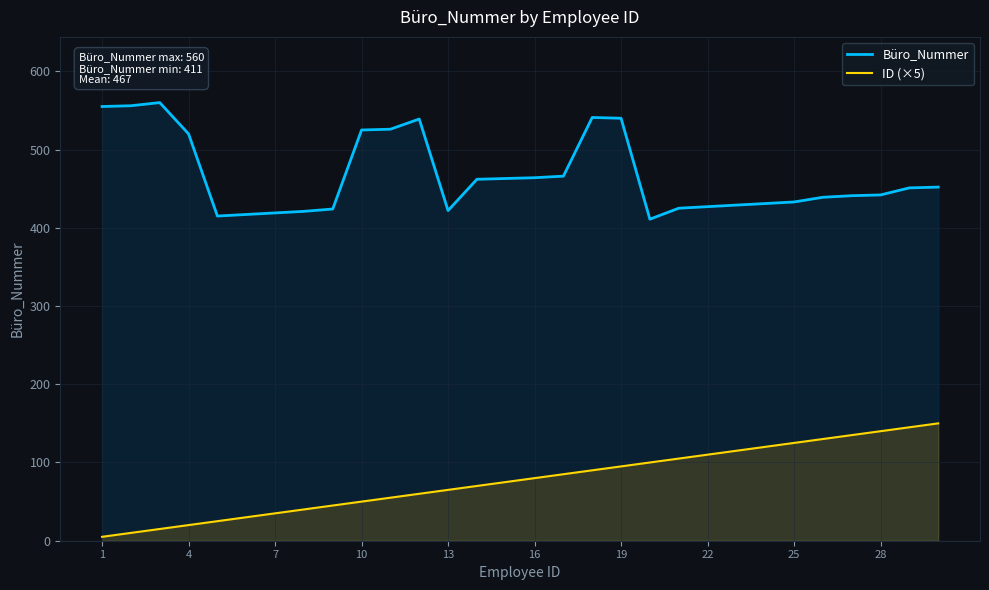

The Büro_Nummer series shows 290 at 25. True or false?

False